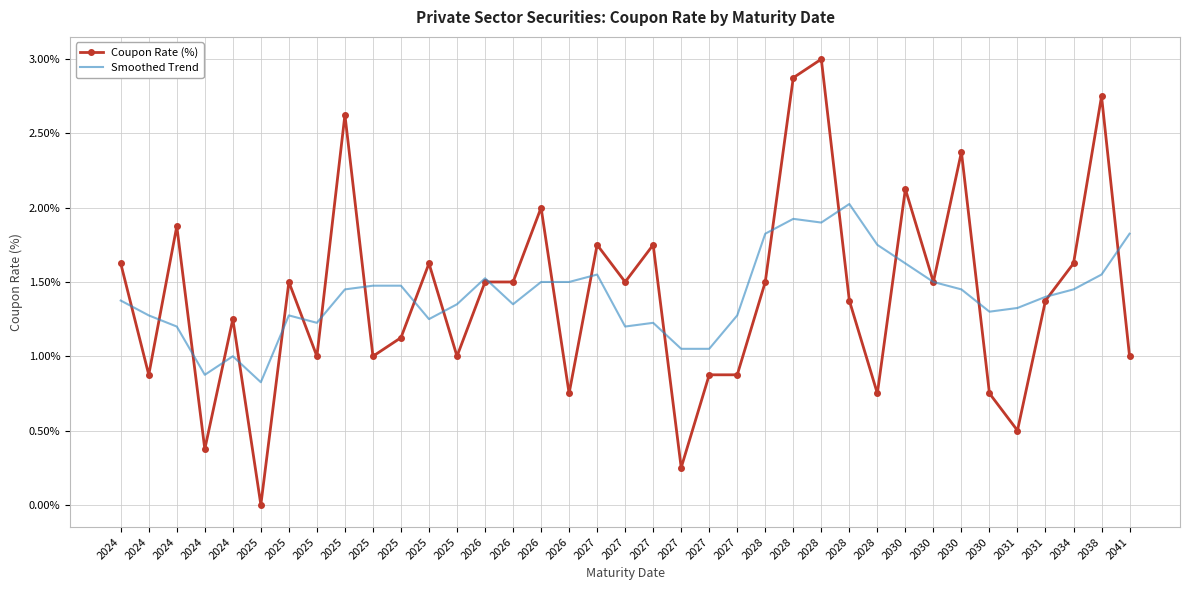

What are all the series names shown in the legend?

Coupon Rate (%), Smoothed Trend